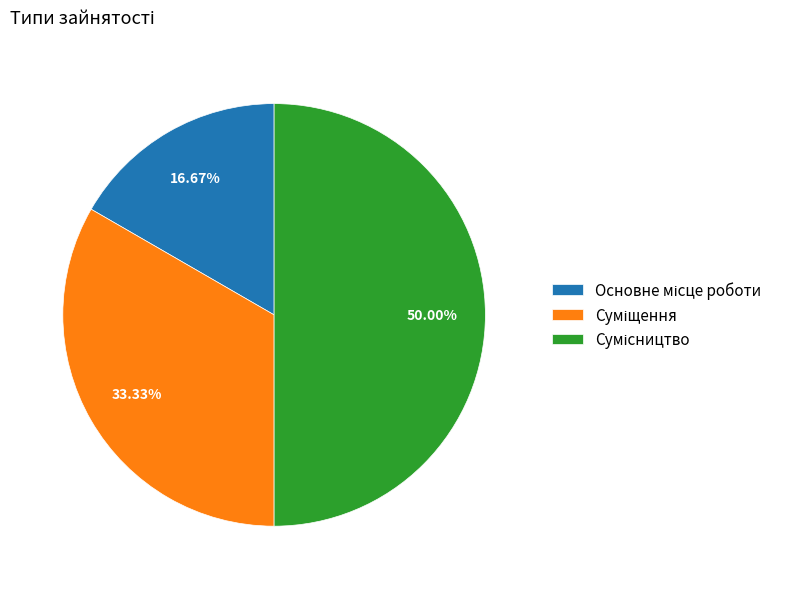

How many slices are in this pie chart?

3